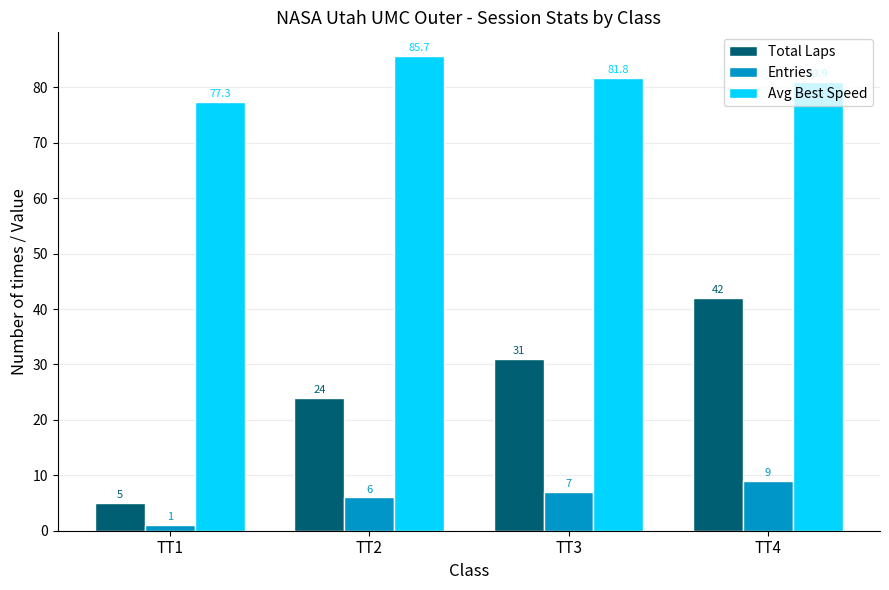

What is the maximum value shown in the chart?

85.7